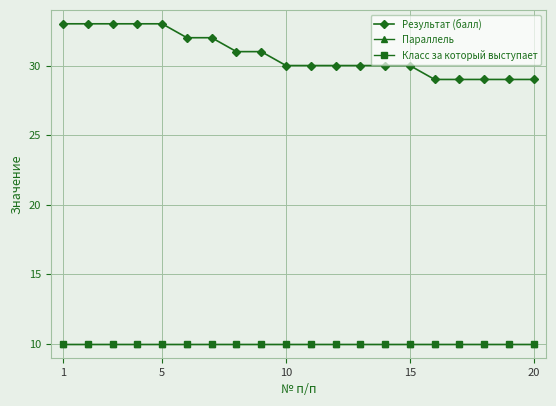

Is this an area chart (filled region under the line)?

No